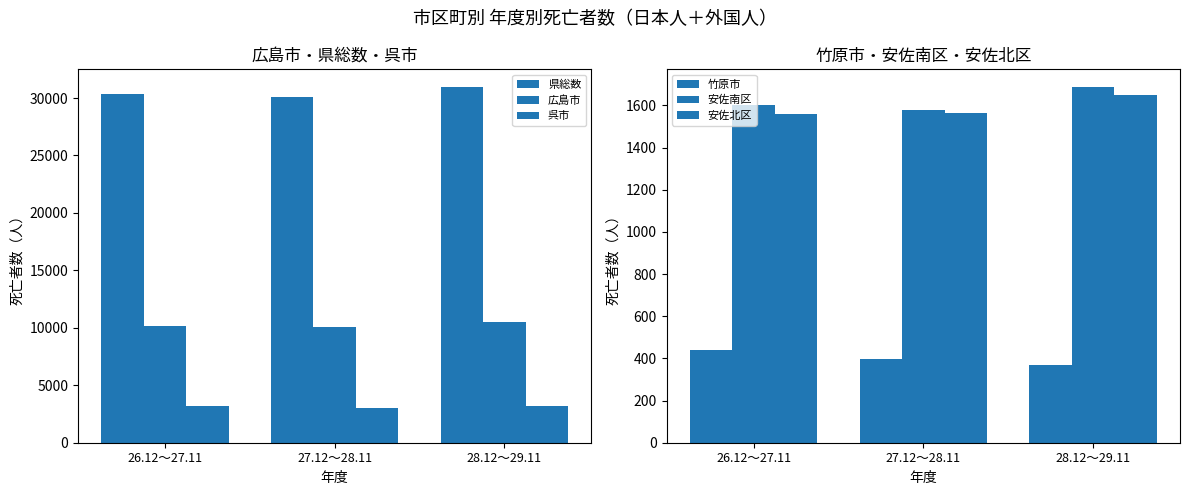

True or false: 安佐南区 has a value of 2107 at 27.12～28.11.

False